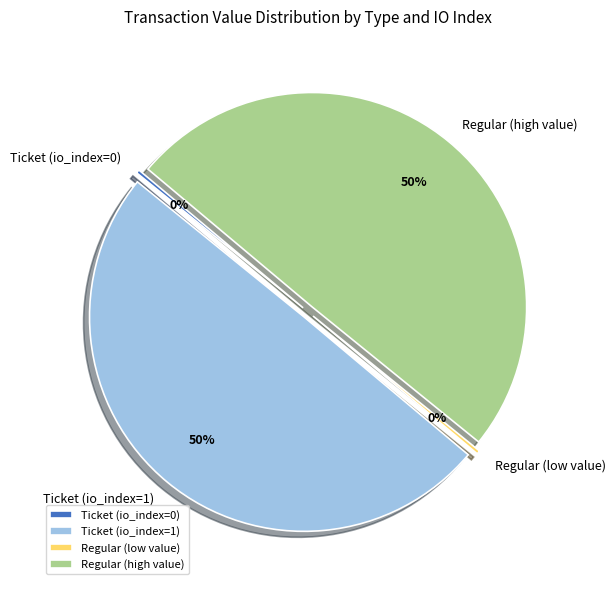

To the nearest percent, what is the average slice percentage?

25%